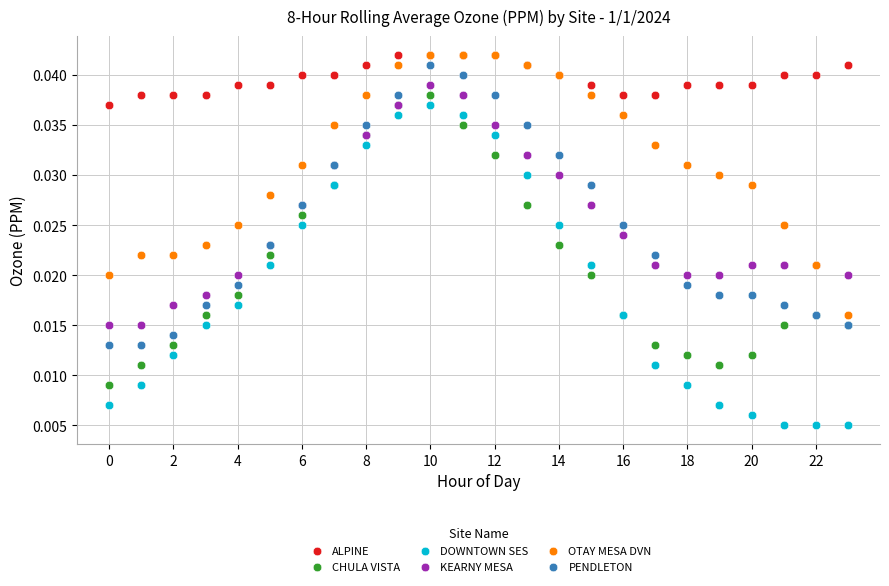

What are all the series names shown in the legend?

ALPINE, CHULA VISTA, DOWNTOWN SES, KEARNY MESA, OTAY MESA DVN, PENDLETON